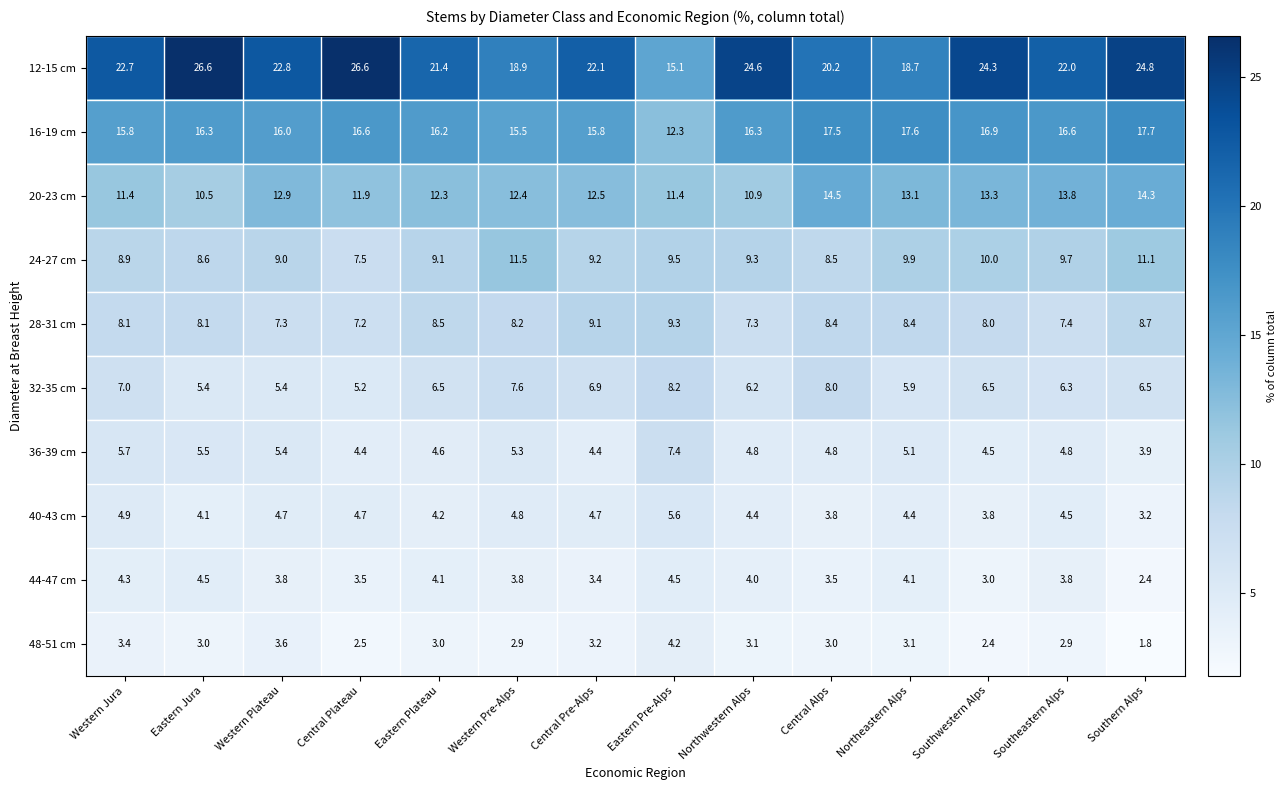

What is the difference between the highest and lowest values at Western Jura?

19.3